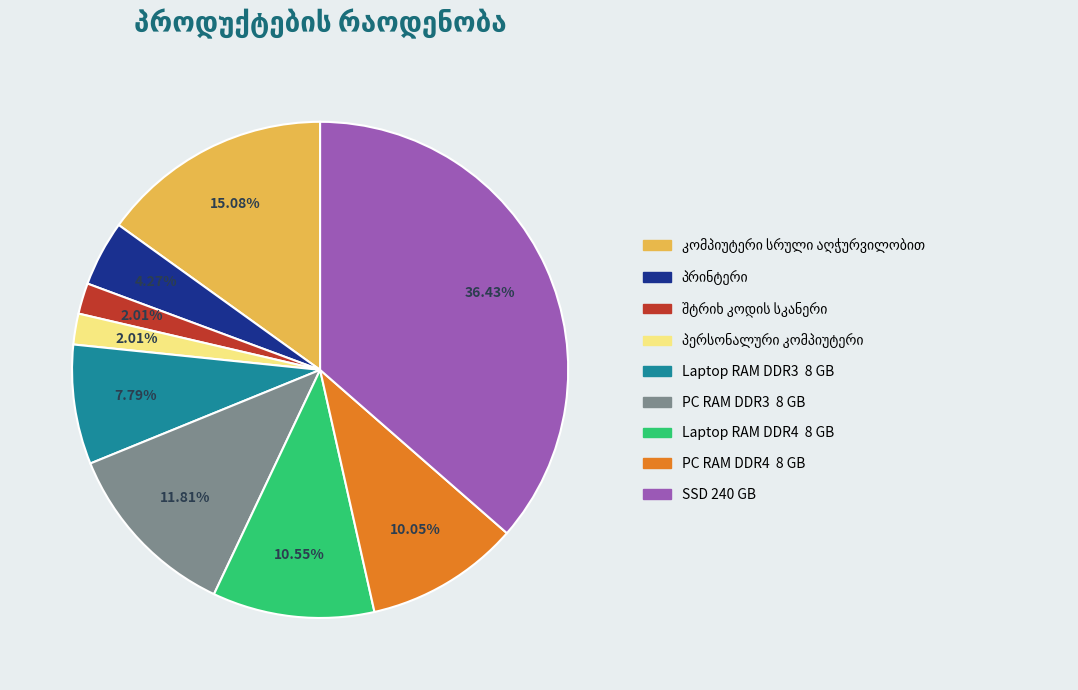

Is there a majority slice in this chart?

No